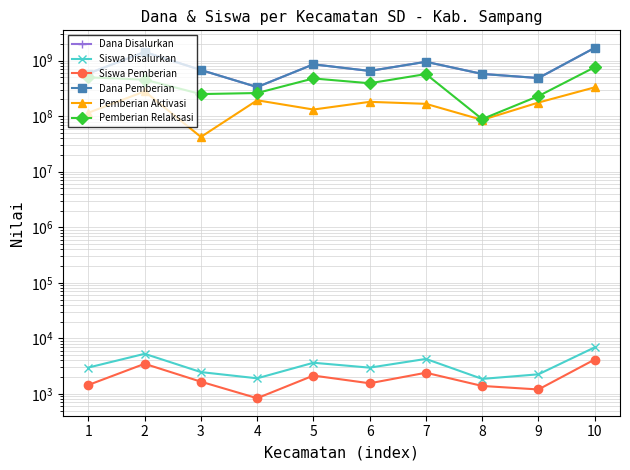

Reading left to right, what are all the values shown in this chart?

Dana Disalurkan: 586350000	1433925000	678825000	334800000	858825000	653400000	954450000	576675000	486675000	1701675000
Siswa Disalurkan: 2976	5263	2466	1905	3632	2964	4257	1859	2249	6871
Siswa Pemberian: 1445	3479	1656	835	2134	1550	2401	1388	1200	4154
Dana Pemberian: 586350000	1433925000	678825000	334800000	858825000	653400000	954450000	576675000	486675000	1701675000
Pemberian Aktivasi: 115425000	279450000	42300000	193500000	131850000	181350000	166950000	85725000	176175000	330750000
Pemberian Relaksasi: 500850000	455175000	250200000	261450000	478350000	391950000	573975000	88650000	230175000	761175000